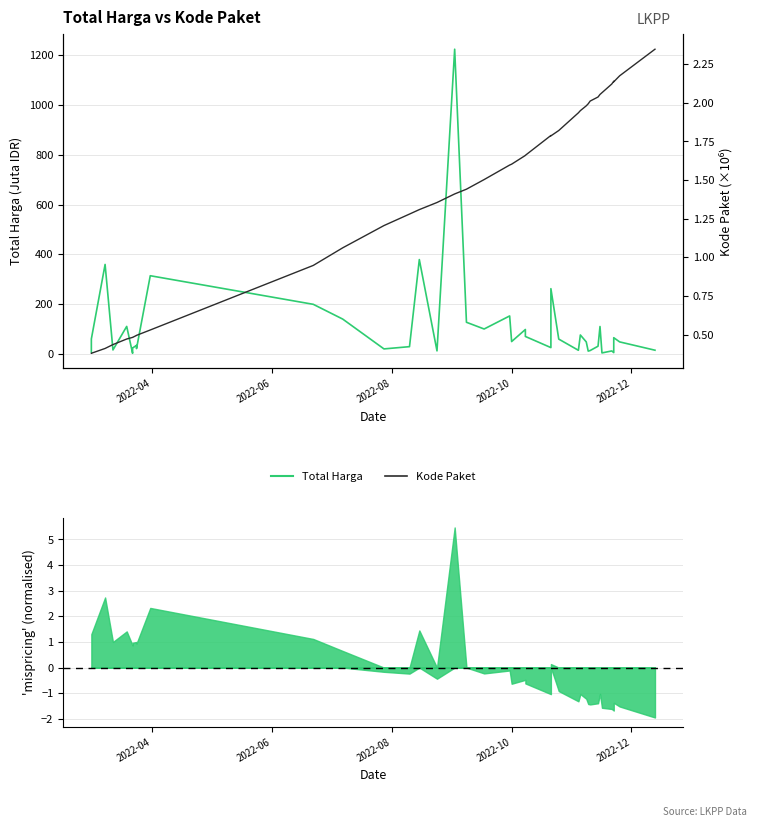

What is the average value of the Total Harga series?

109.4